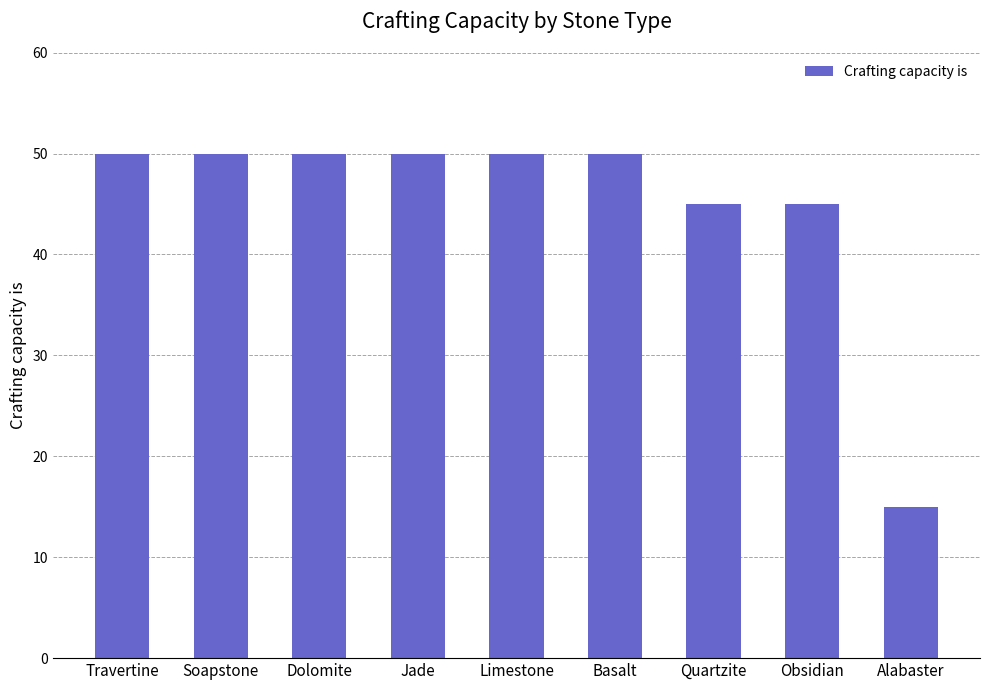

What is the smallest value displayed?

15